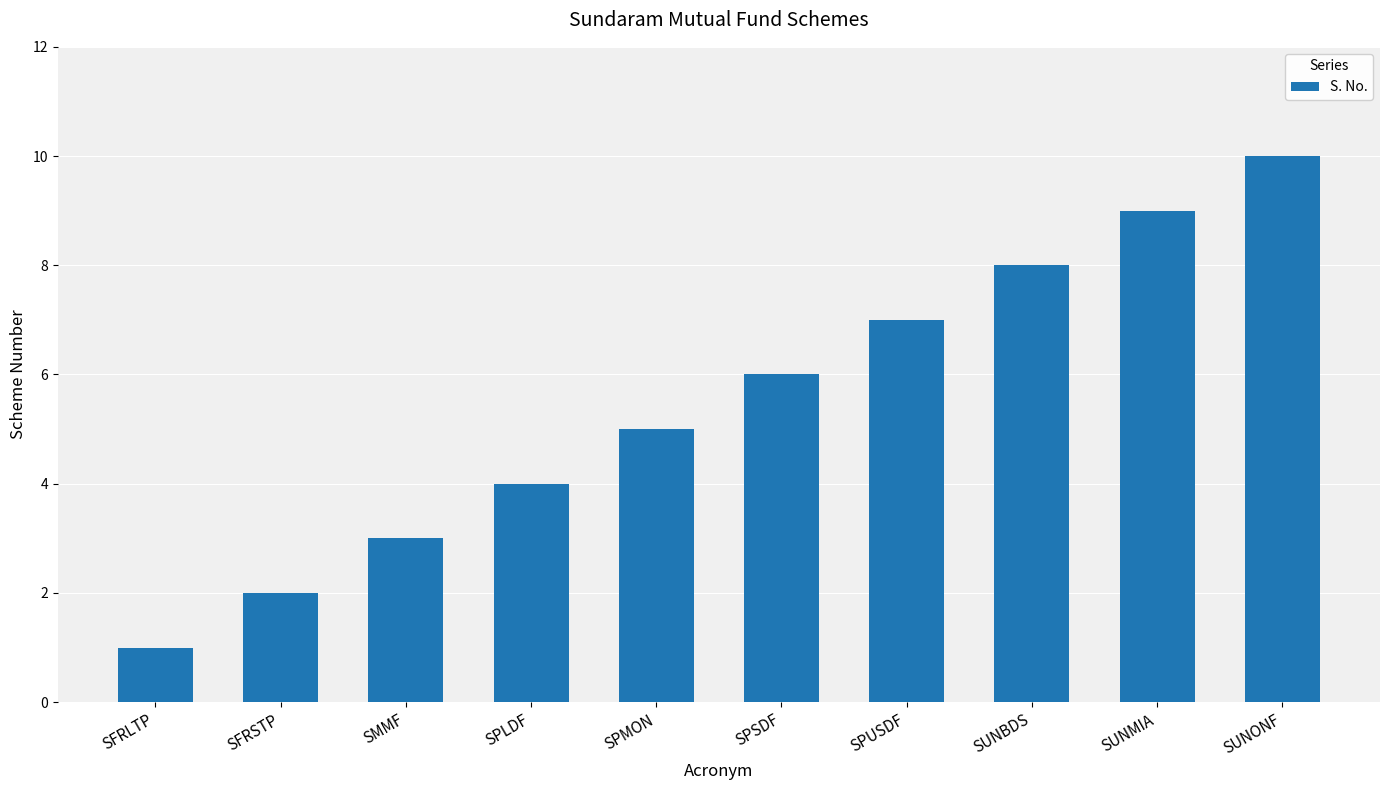

Which category has the lowest value across all series?

SFRLTP